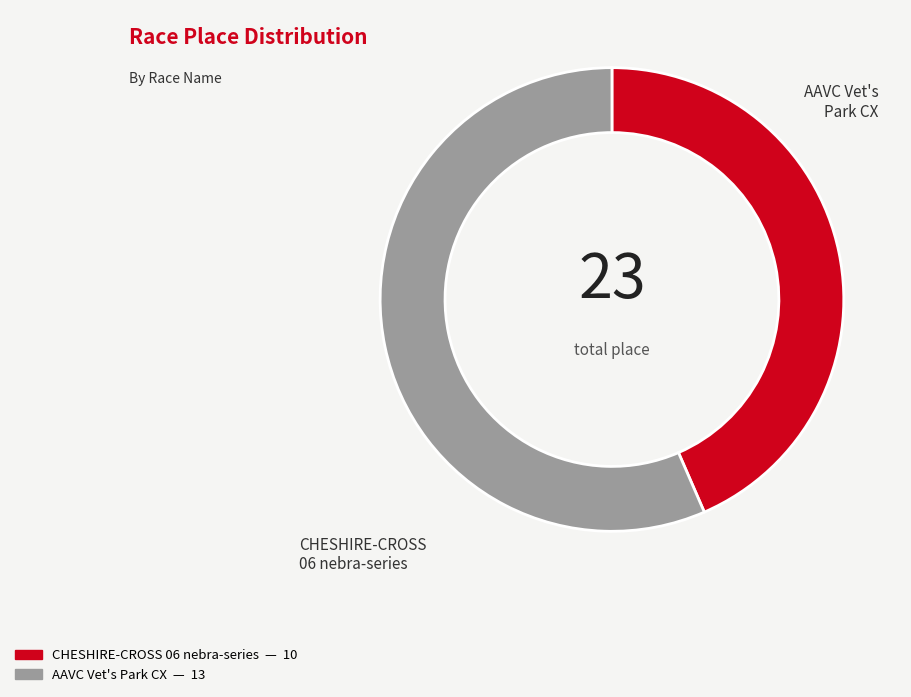

How many slices are in this pie chart?

2